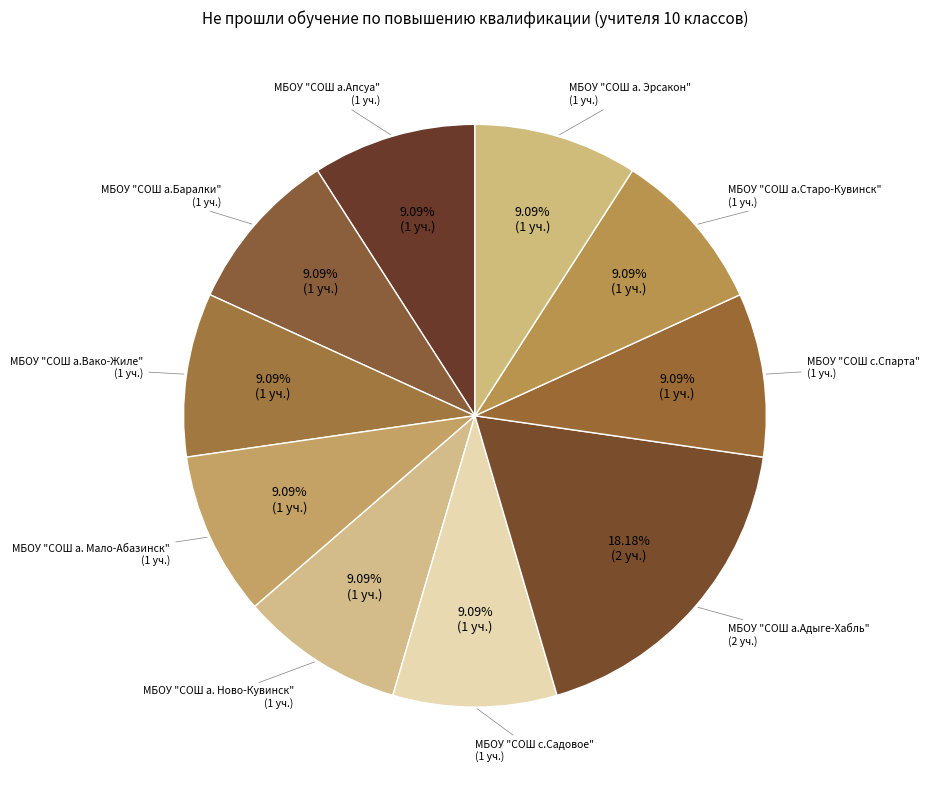

What is the smallest slice in the pie chart?

МБОУ "СОШ а.Апсуа"